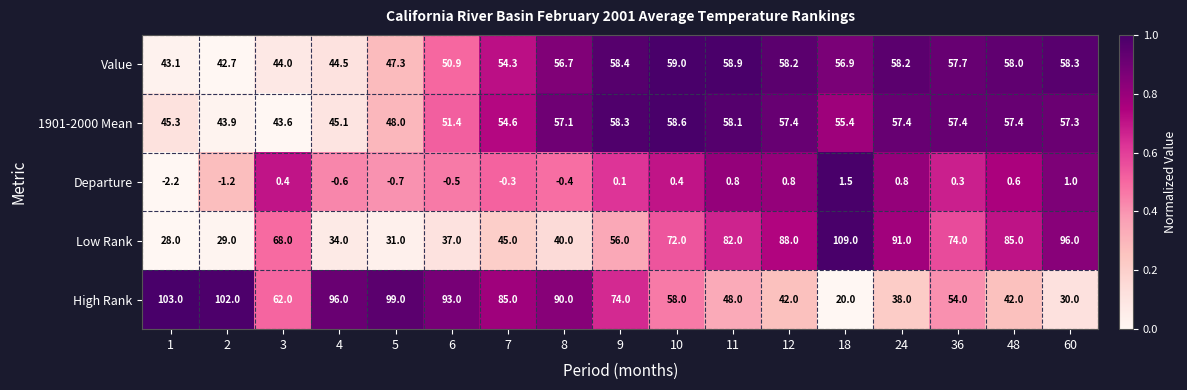

Which series has the largest total across all categories?

High Rank